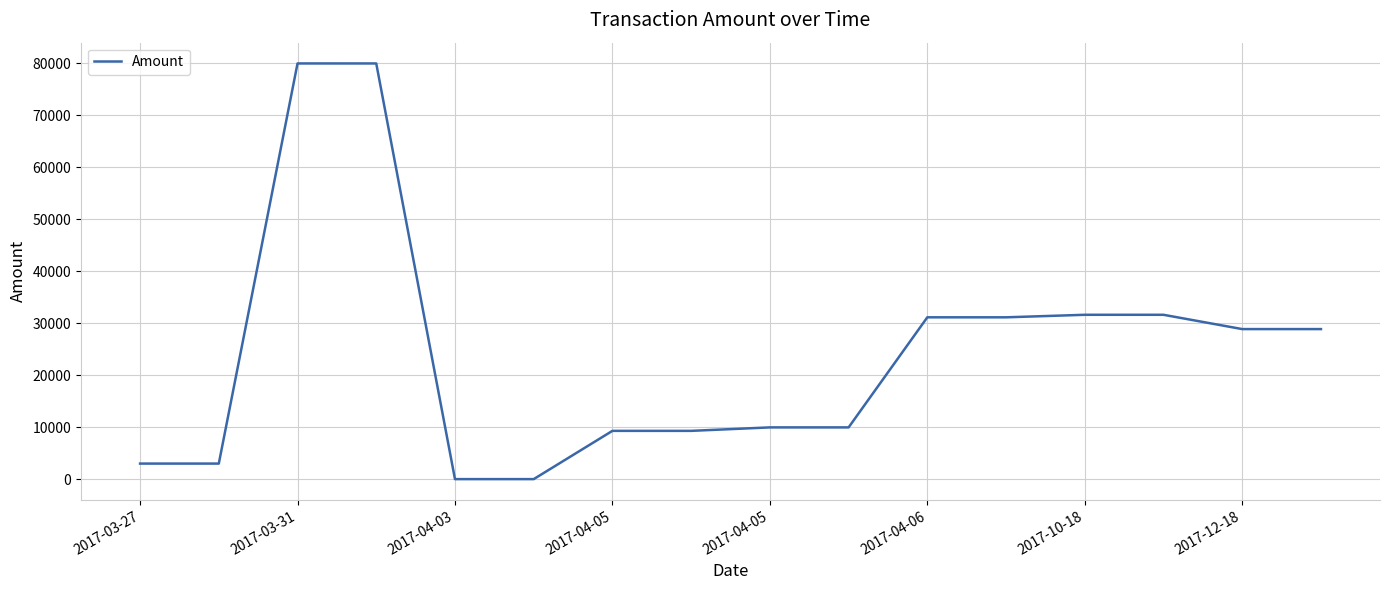

How many values are below 28874?

8